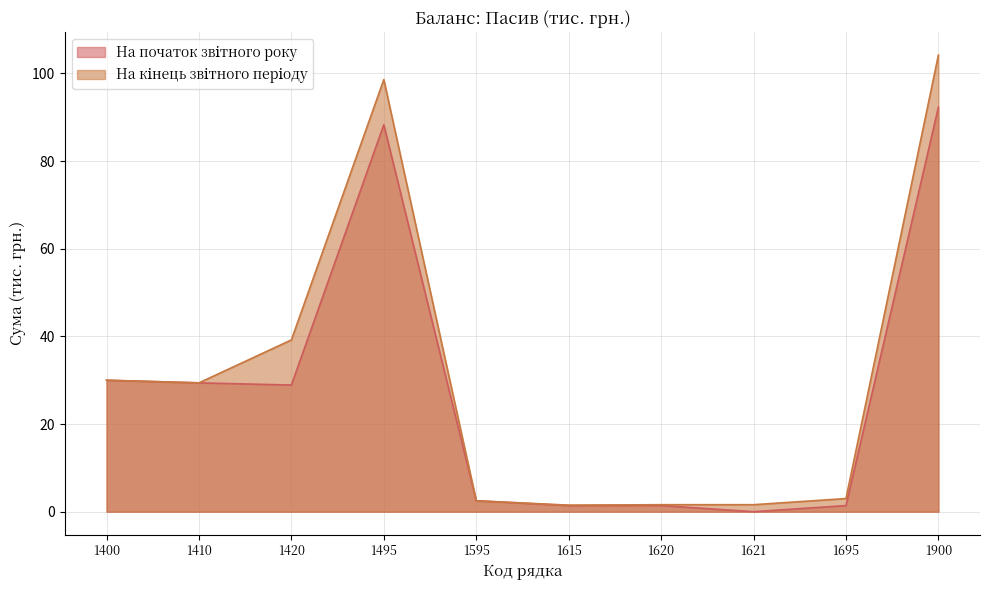

Does the chart display data point markers on the line(s)?

No